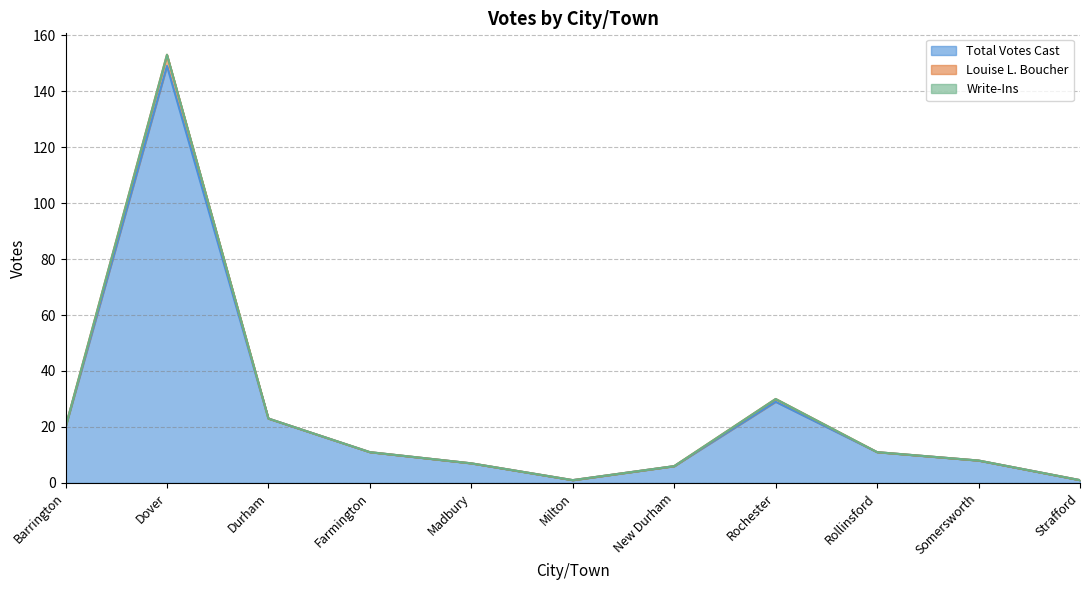

True or false: Total Votes Cast and Louise L. Boucher intersect in this chart.

False